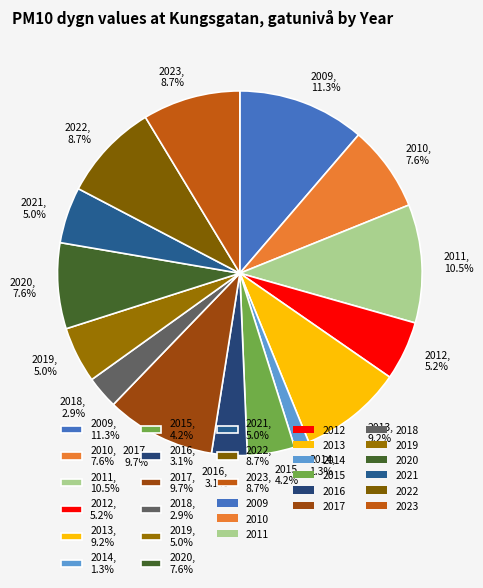

Is it true that 2010 is 8% of the pie?

True